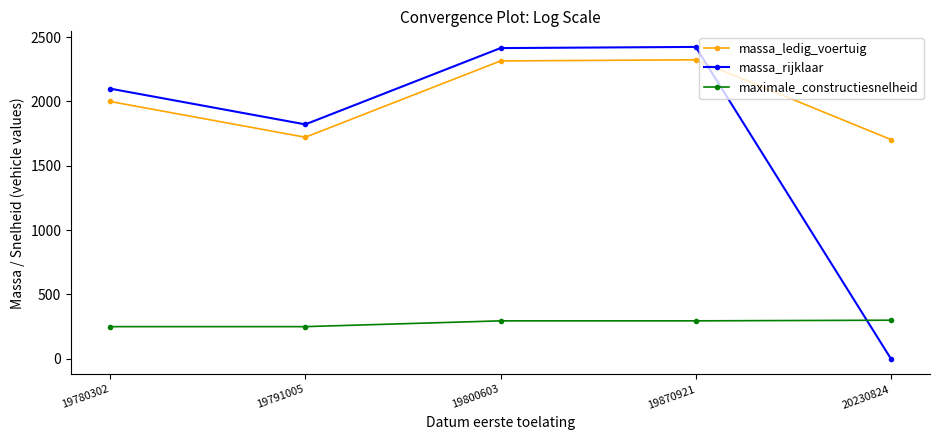

Which label corresponds to the smallest value in the chart?

20230824